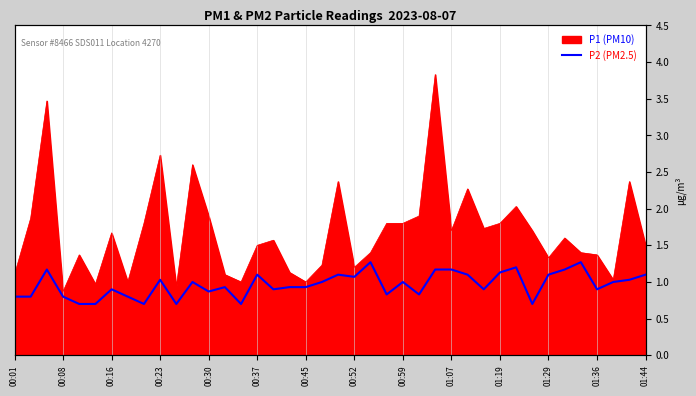

What position from the left is 00:30?

13